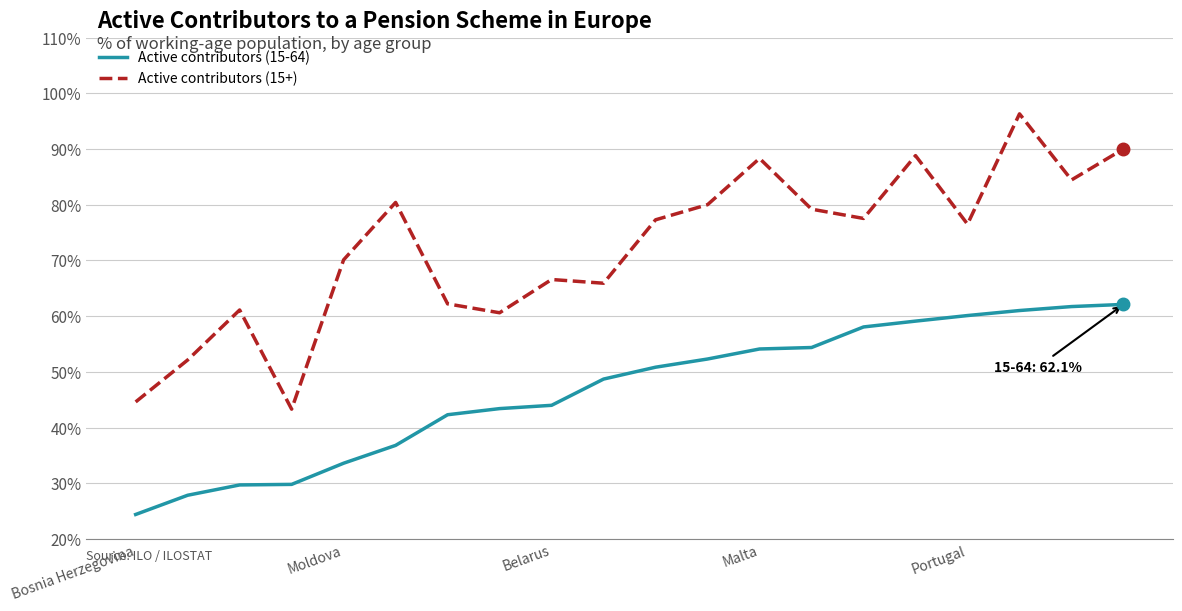

Which series has the largest total across all categories?

Active contributors (15+)